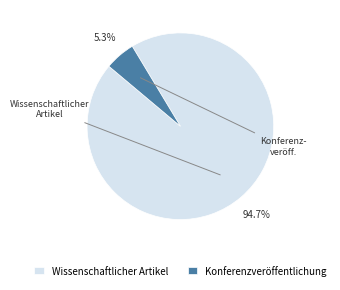

Is there any slice that represents more than half of the pie?

Yes